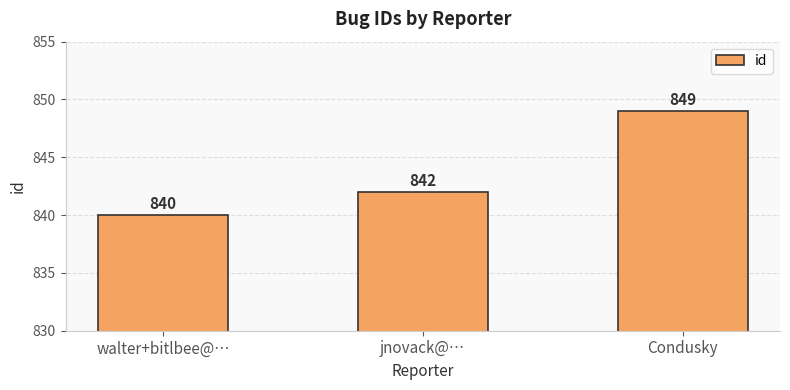

What value does the data have at jnovack@…?

842